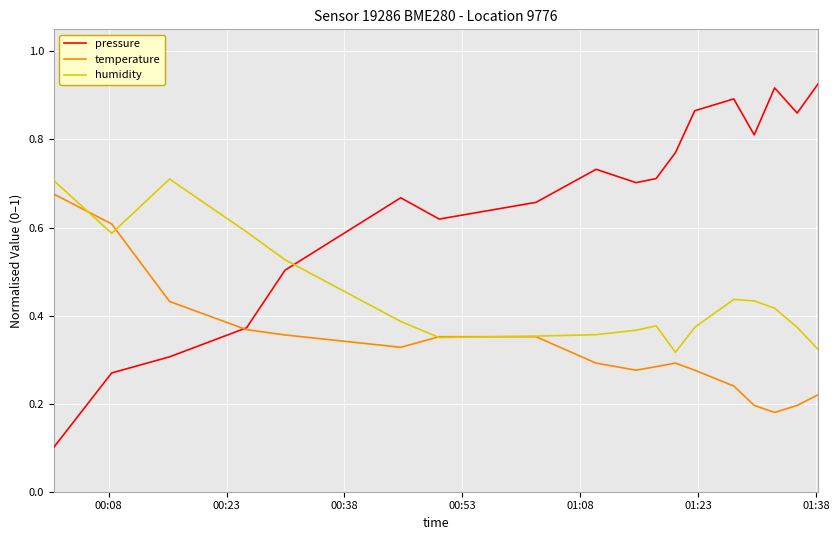

Rank the series by their average value, from lowest to highest.

temperature, humidity, pressure